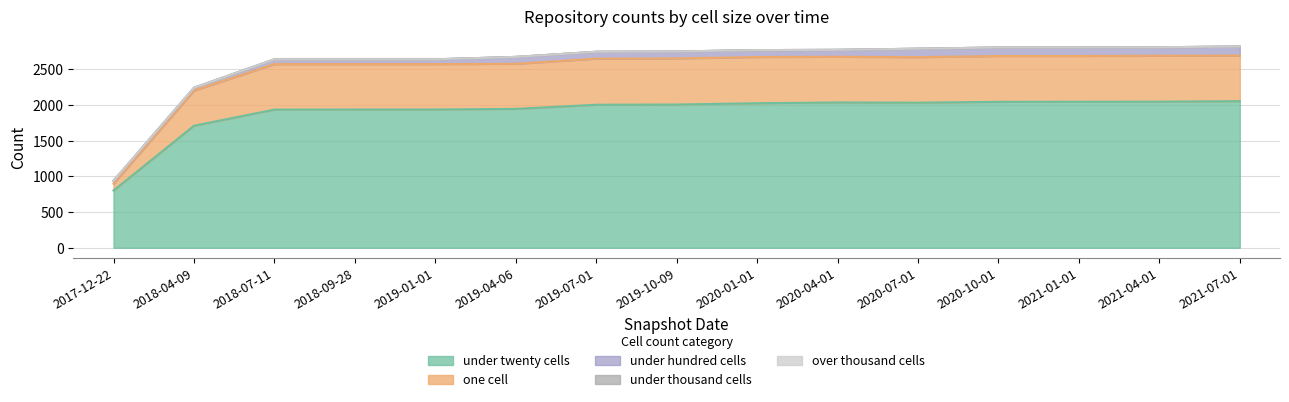

Read the under_hundred_cells value at 2019-10-09, to the nearest 10.

100